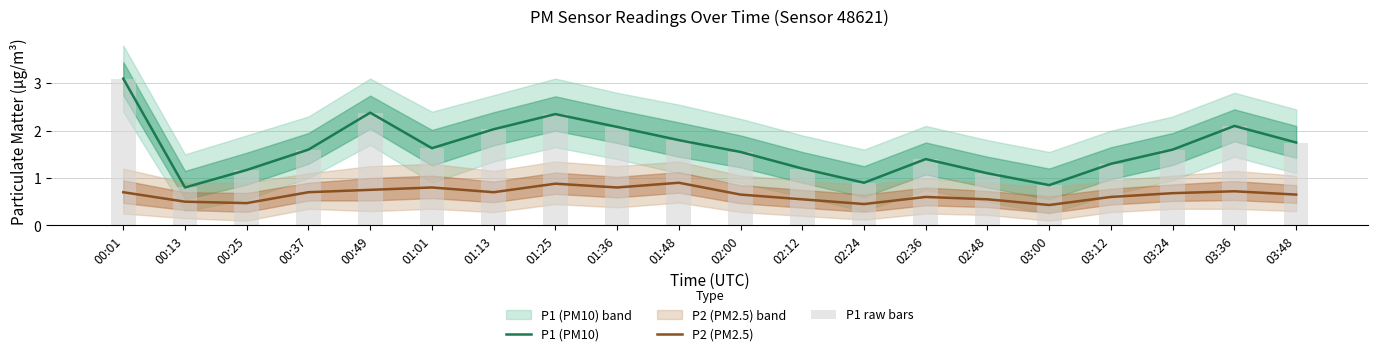

What is the total value across all series at 00:37?

3.9